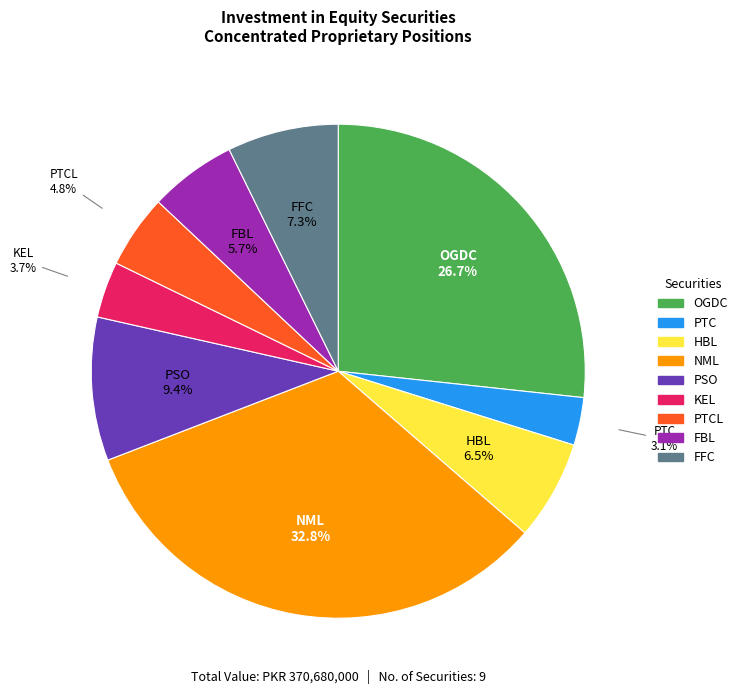

Is there a majority slice in this chart?

No